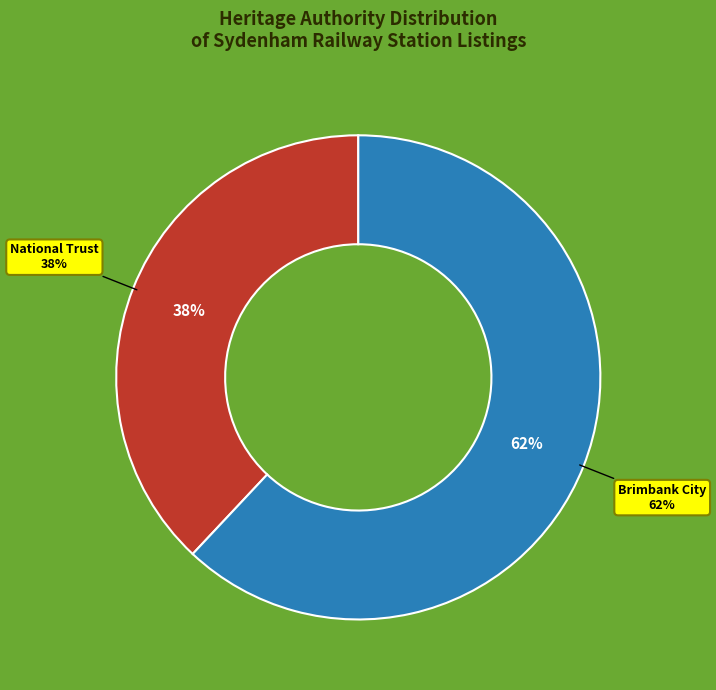

What is the total percentage of National Trust and Brimbank City?

100.0%